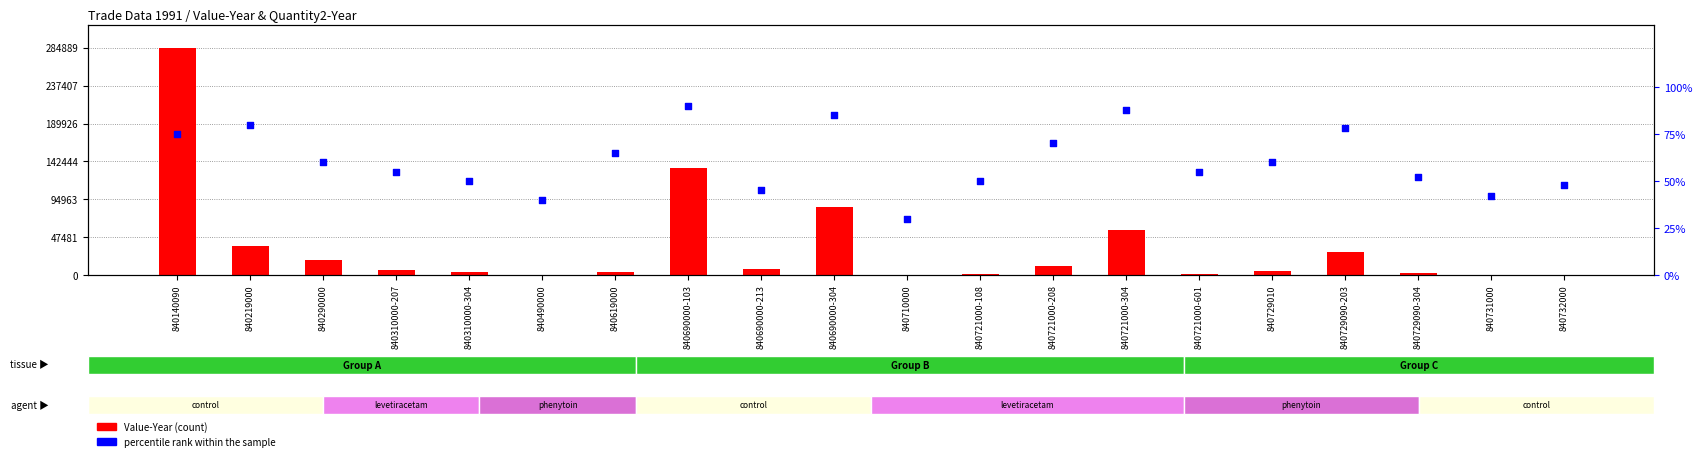

What are all the series names shown in the legend?

Value-Year, percentile rank within the sample